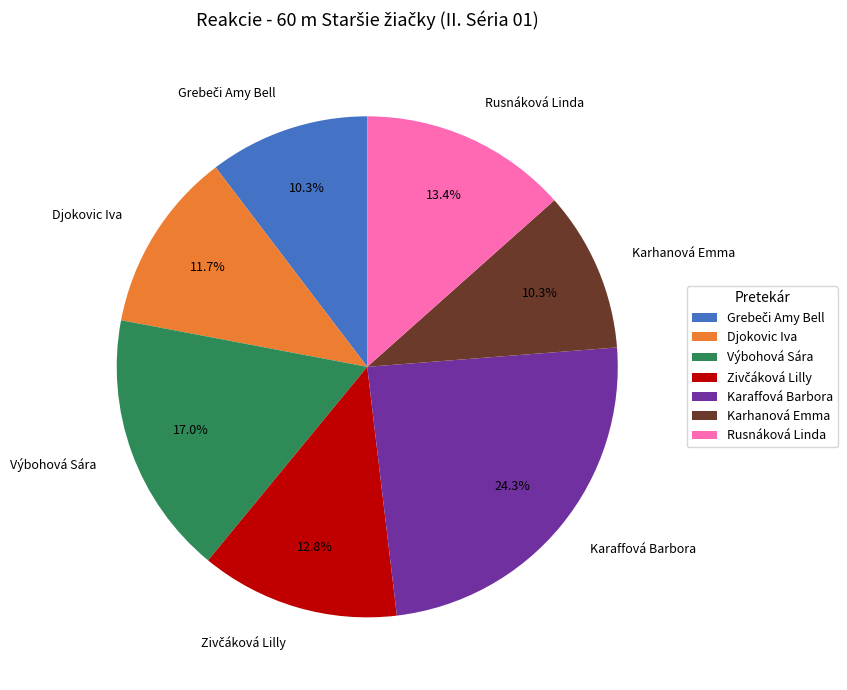

Which category has the biggest portion of the pie?

Karaffová Barbora